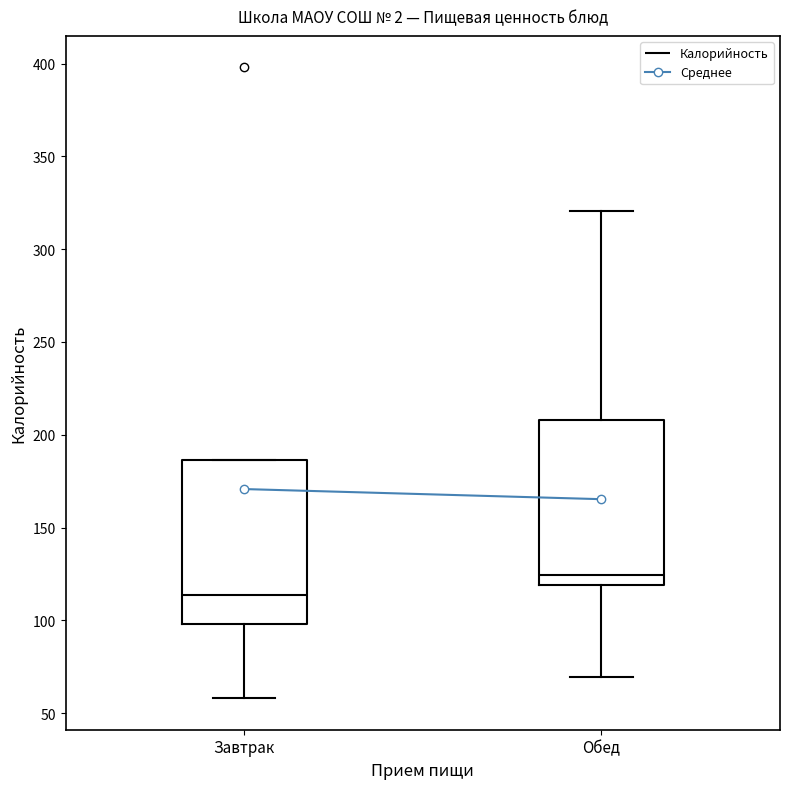

Which box's median line is the lowest?

Завтрак